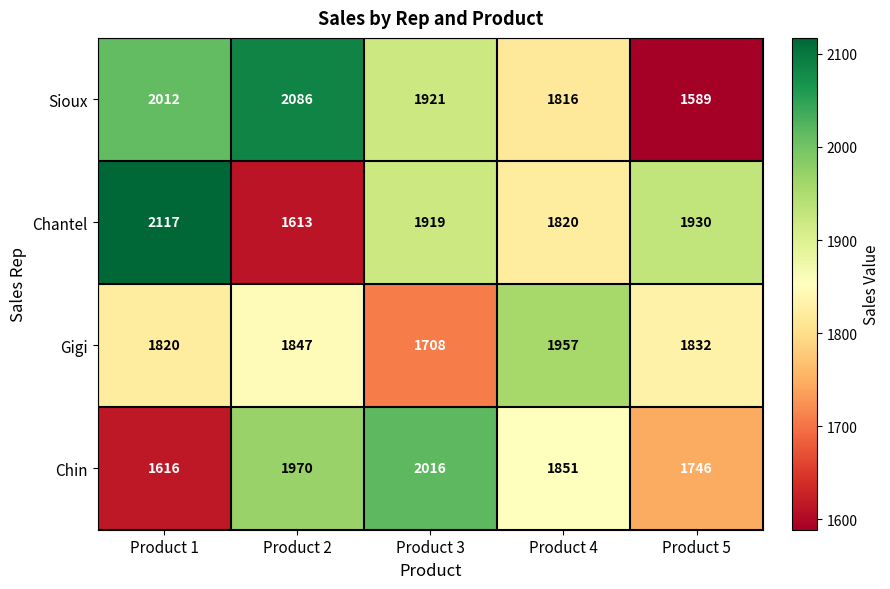

Reading right to left, transcribe all the data shown in this chart.

Sioux: Product 5=1589	Product 4=1816	Product 3=1921	Product 2=2086	Product 1=2012
Chantel: Product 5=1930	Product 4=1820	Product 3=1919	Product 2=1613	Product 1=2117
Gigi: Product 5=1832	Product 4=1957	Product 3=1708	Product 2=1847	Product 1=1820
Chin: Product 5=1746	Product 4=1851	Product 3=2016	Product 2=1970	Product 1=1616